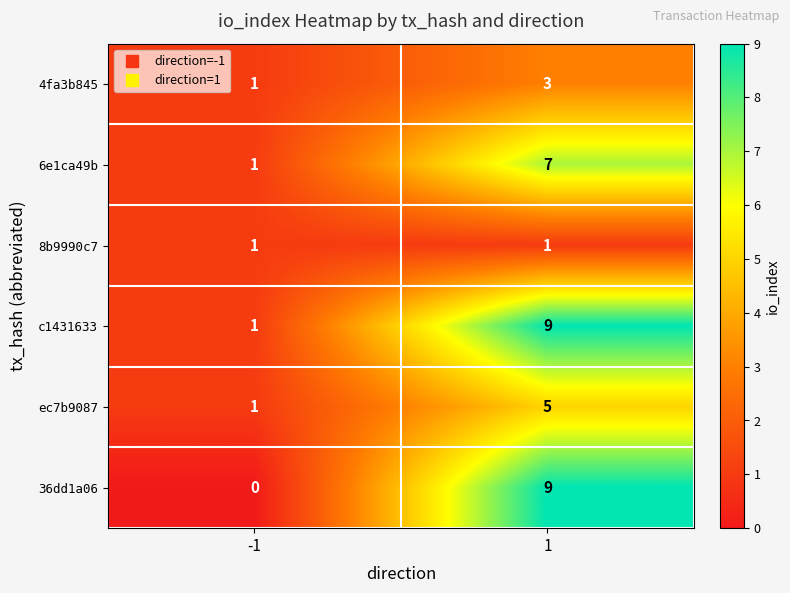

The value of 6e1ca49b at 1 is 7. True or false?

True